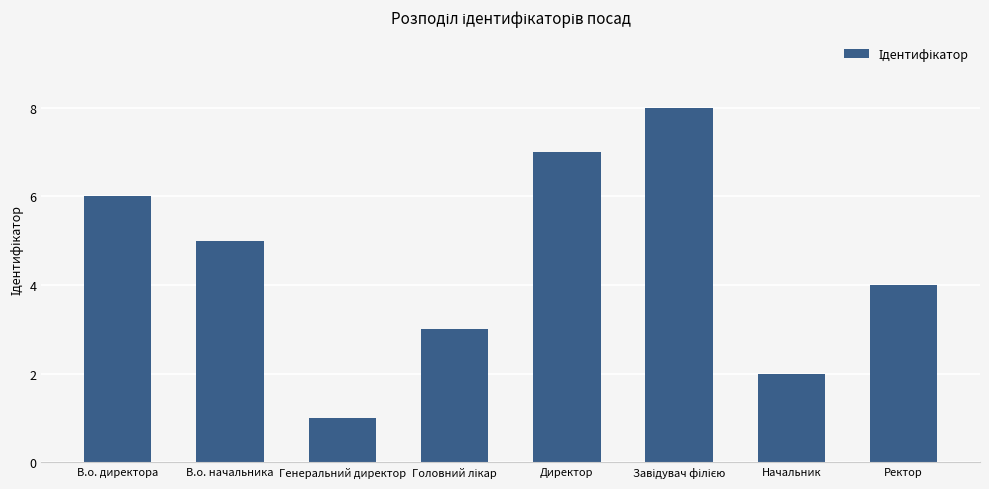

What is the greatest value displayed?

8